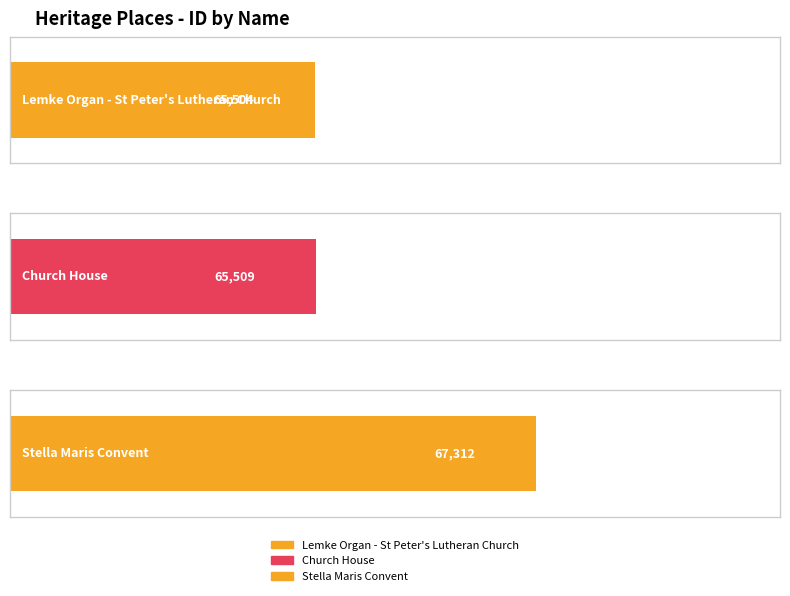

List the labels in order of value, smallest first.

Lemke Organ - St Peter's Lutheran Church, Church House, Stella Maris Convent